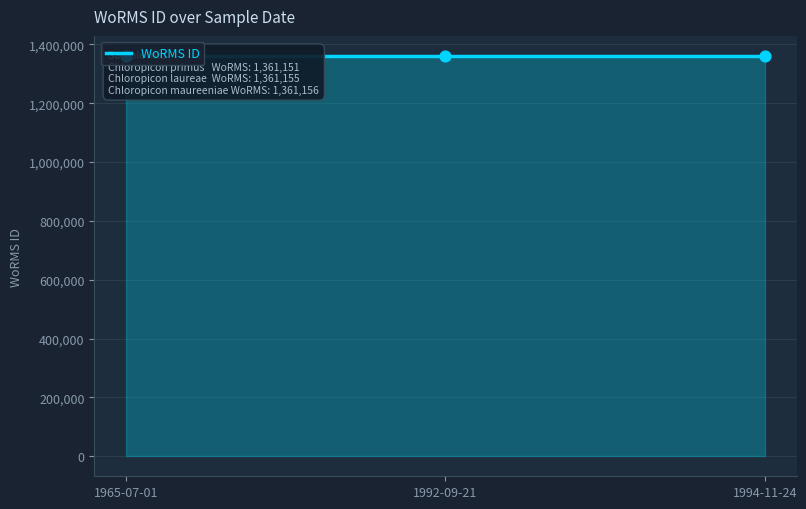

Between 1965-07-01 and 1992-09-21, which is larger?

1992-09-21